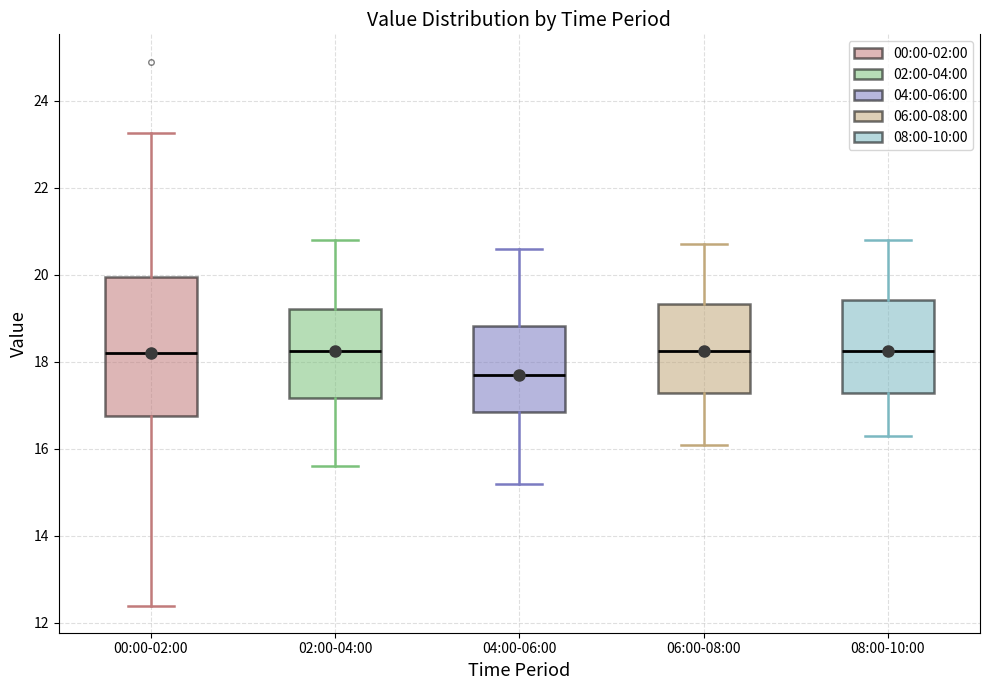

Comparing the boxes themselves (not the whiskers), which one is the tallest?

00:00-02:00